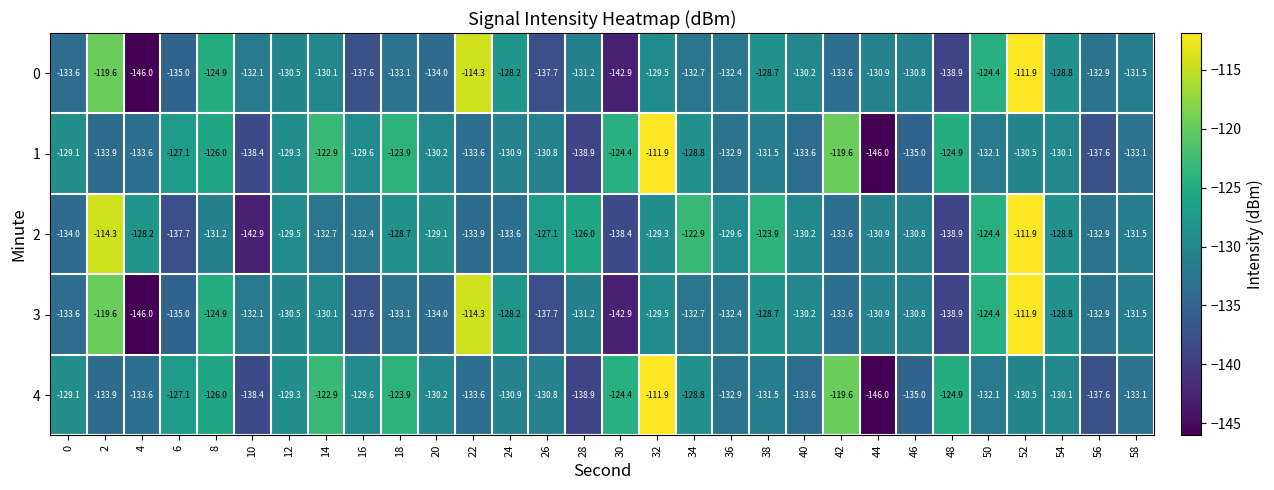

What is the sum of all 2 values?

-3899.3